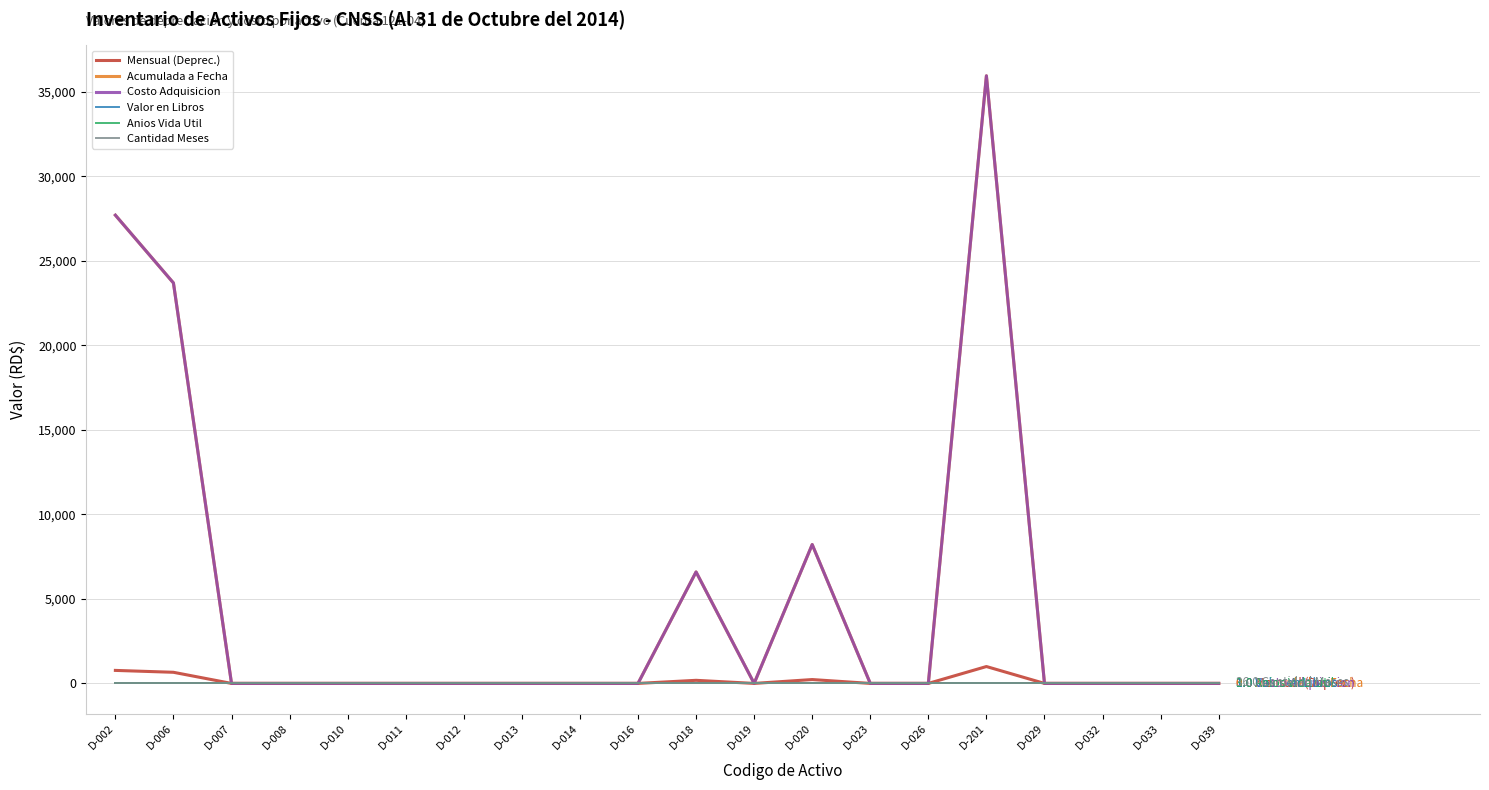

What is the maximum value shown in the chart?

35944.9